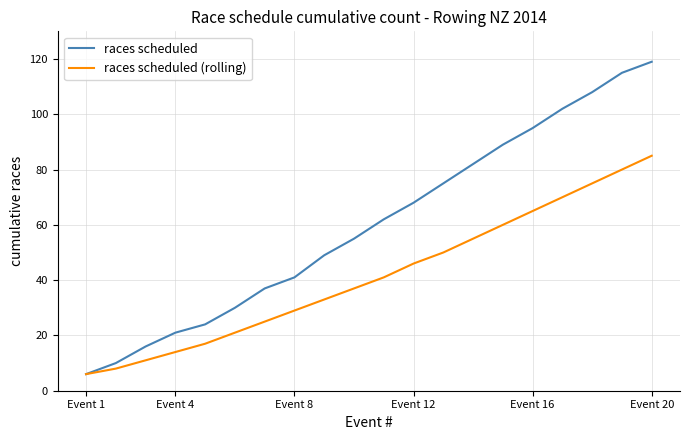

What is the difference between the maximum and minimum values in the races scheduled (rolling) series?

79